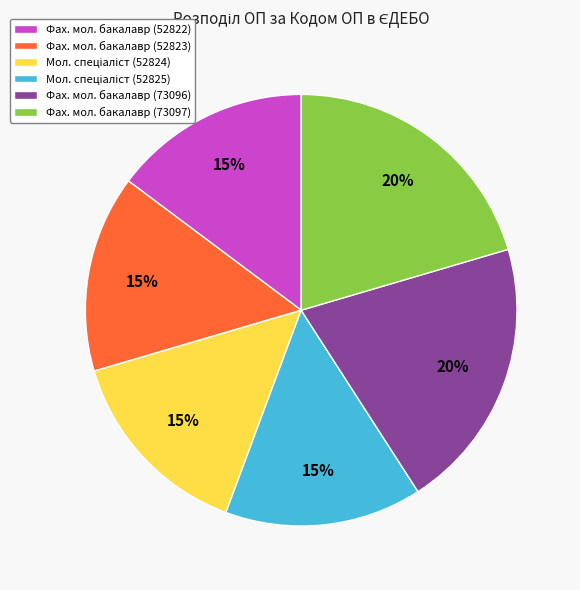

What percentage is the Фах. мол. бакалавр (73097) slice, to the nearest percent?

20%